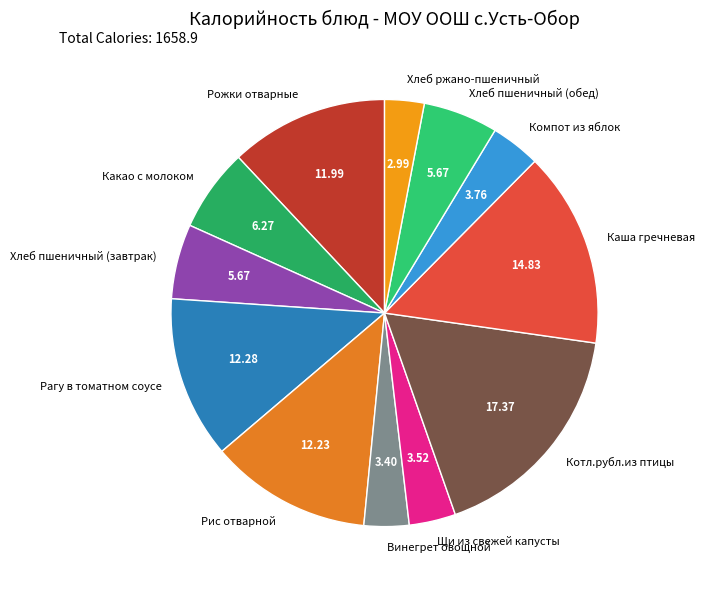

Count the number of slices in the pie.

12